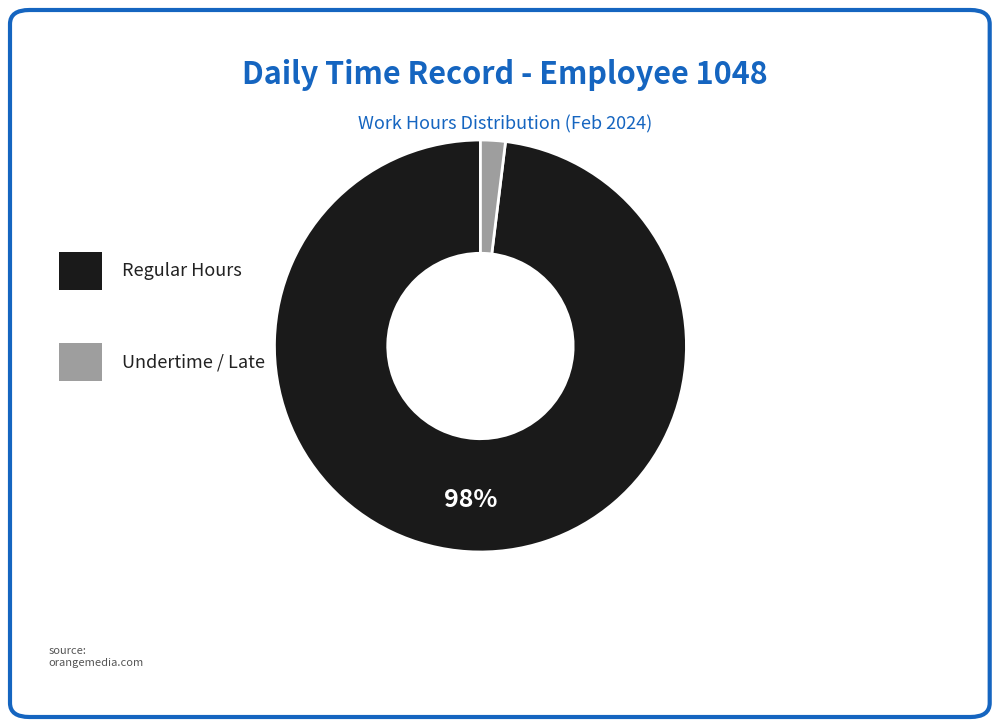

Is there a majority slice in this chart?

Yes